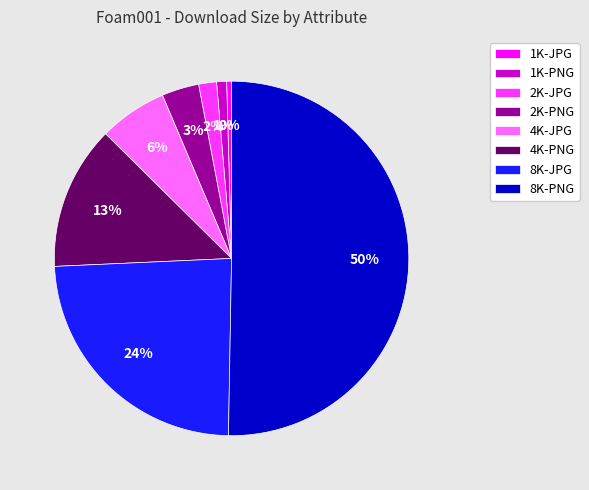

Is it true that 4K-JPG is 6% of the pie?

True